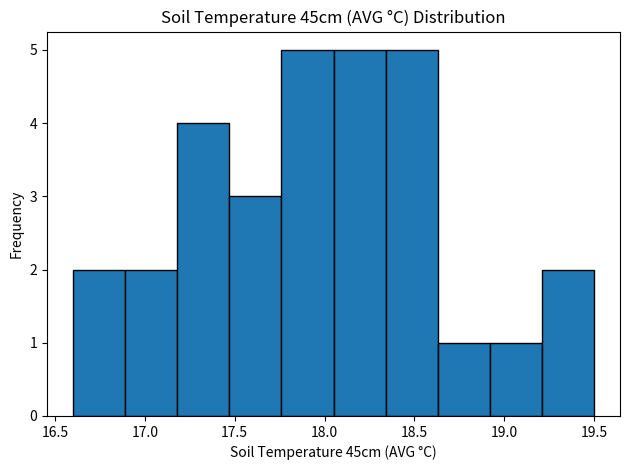

Reading left to right, list every bar in this chart as the range it spans on the x-axis followed by its height. Neither the bar edges nor the heights are printed on the chart, so give them approximately, as read against the axes.

16.60 to 16.89: 2
16.89 to 17.18: 2
17.18 to 17.47: 4
17.47 to 17.76: 3
17.76 to 18.05: 5
18.05 to 18.34: 5
18.34 to 18.63: 5
18.63 to 18.92: 1
18.92 to 19.21: 1
19.21 to 19.50: 2